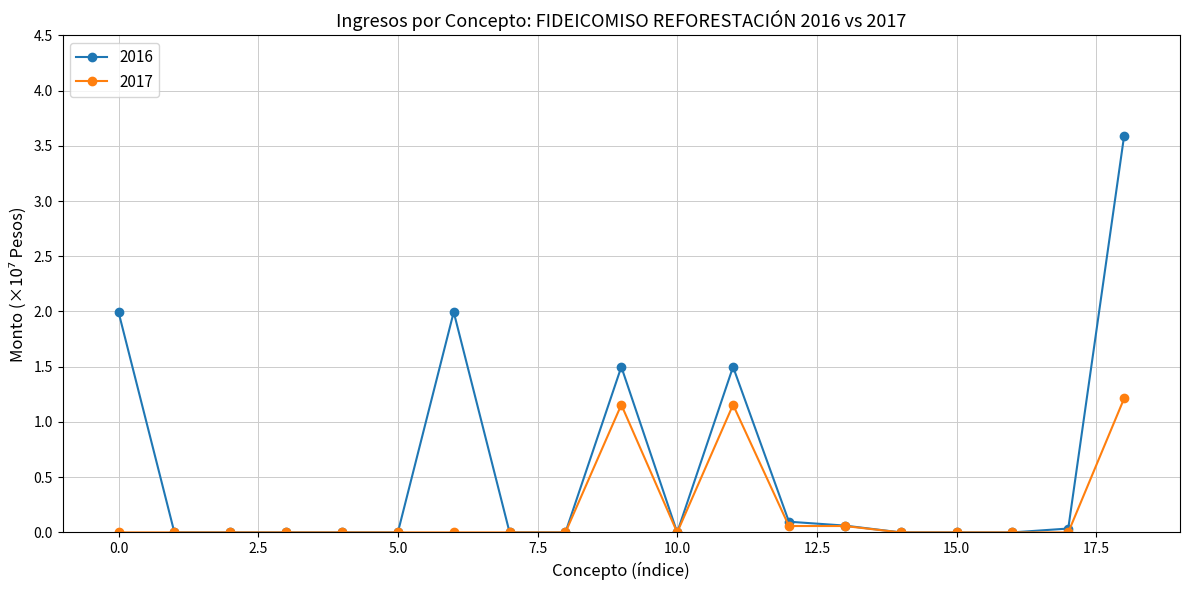

Which series has the largest range (max minus min)?

2016